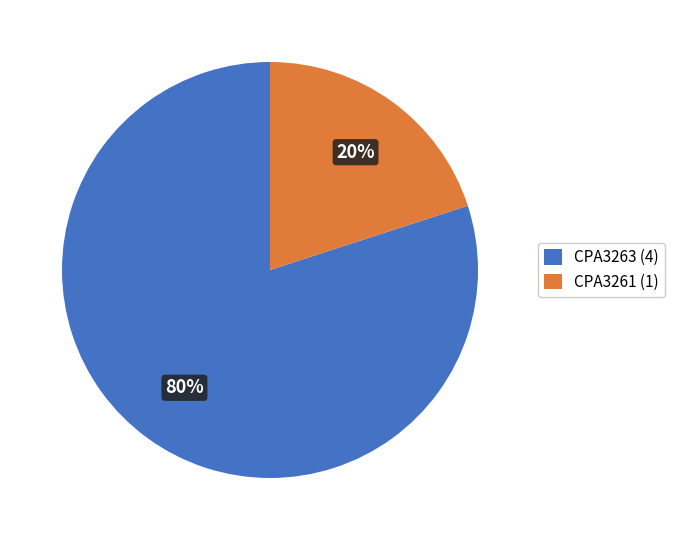

The CPA3263 slice represents 94% of the pie. True or false?

False